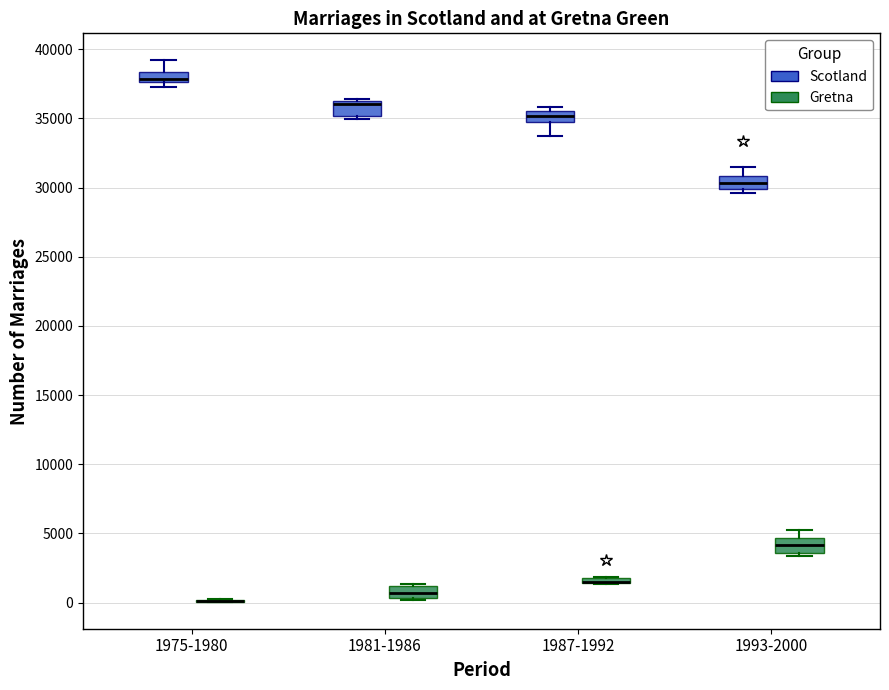

Where is the lower edge of the box for 1993-2000 (Scotland) on the y-axis? The values are not printed on the chart, so give them approximately, as read against the axis.

30000